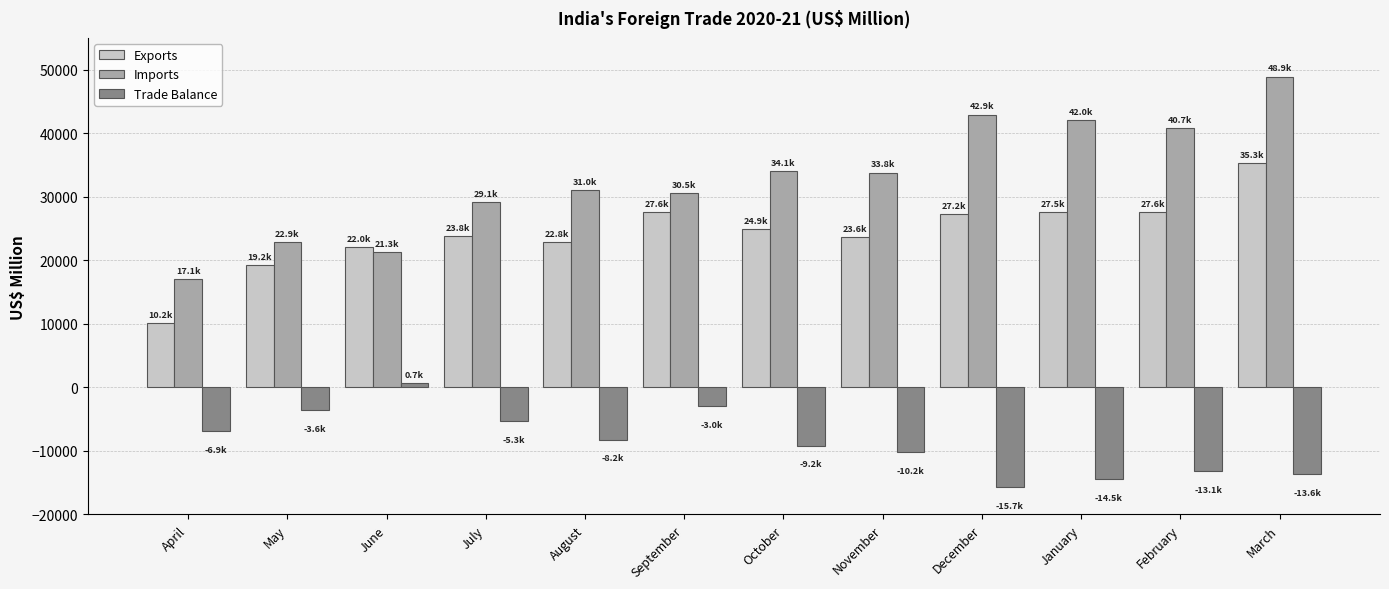

The Trade Balance series shows 709.6 at June. True or false?

True